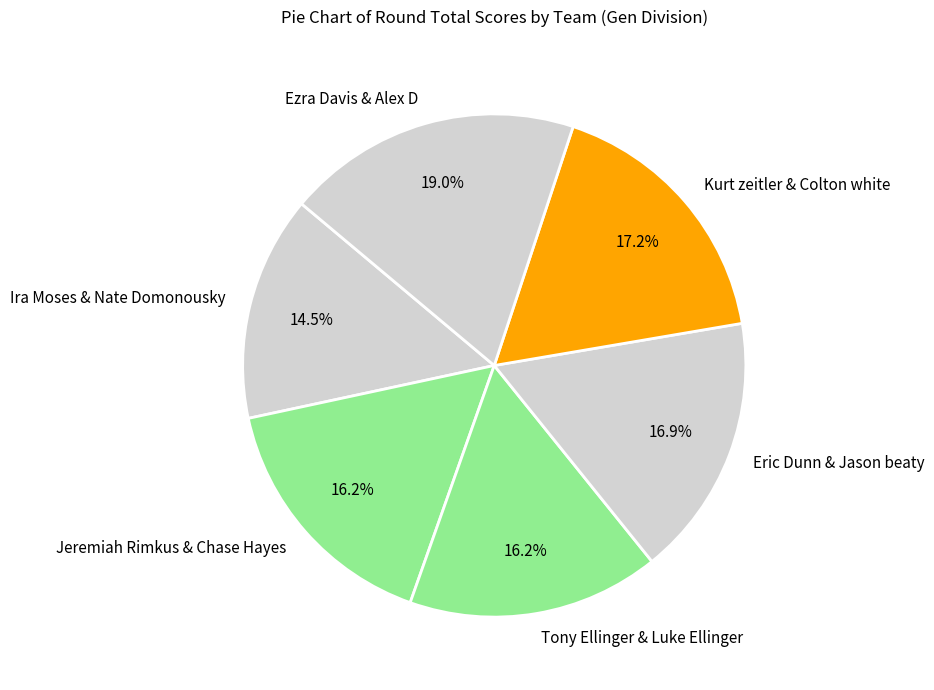

Does any single category account for the majority?

No